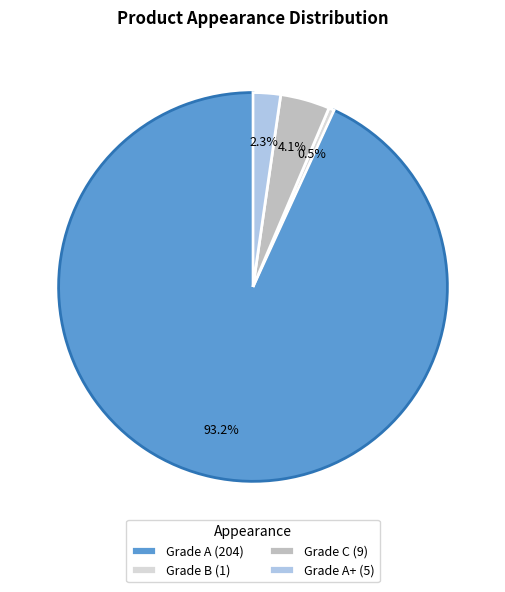

Which slice is the smallest?

Grade B (1)